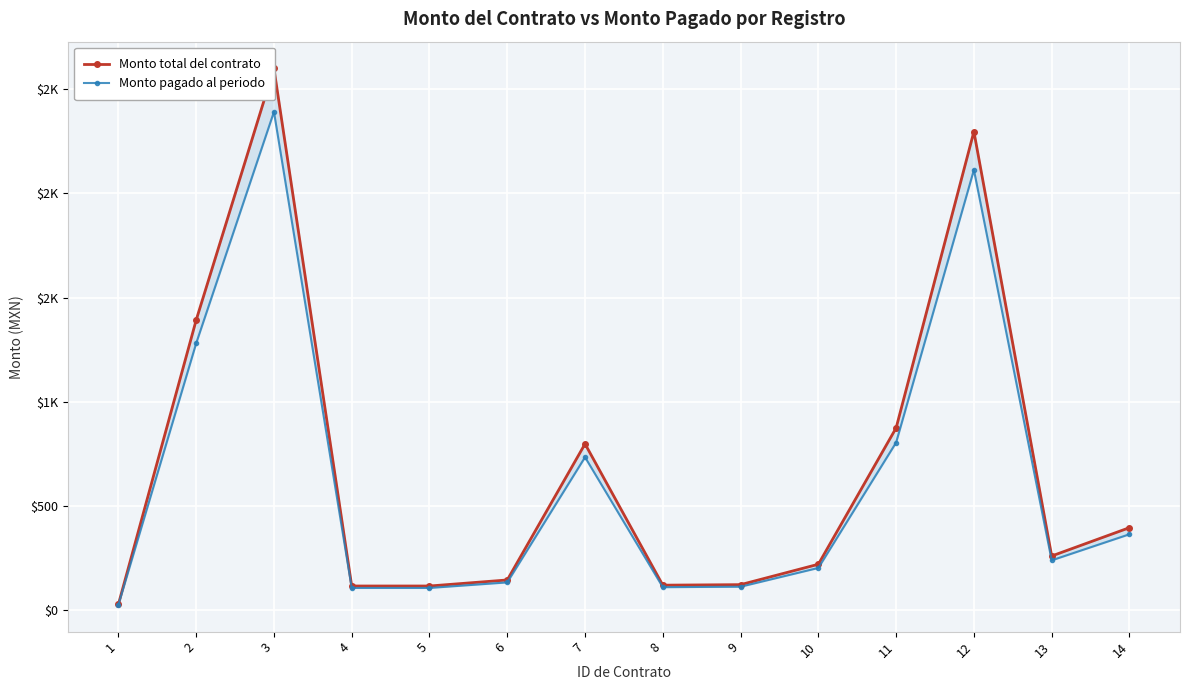

What is the value of the Monto total del contrato point at the 6th from the left?

145.0